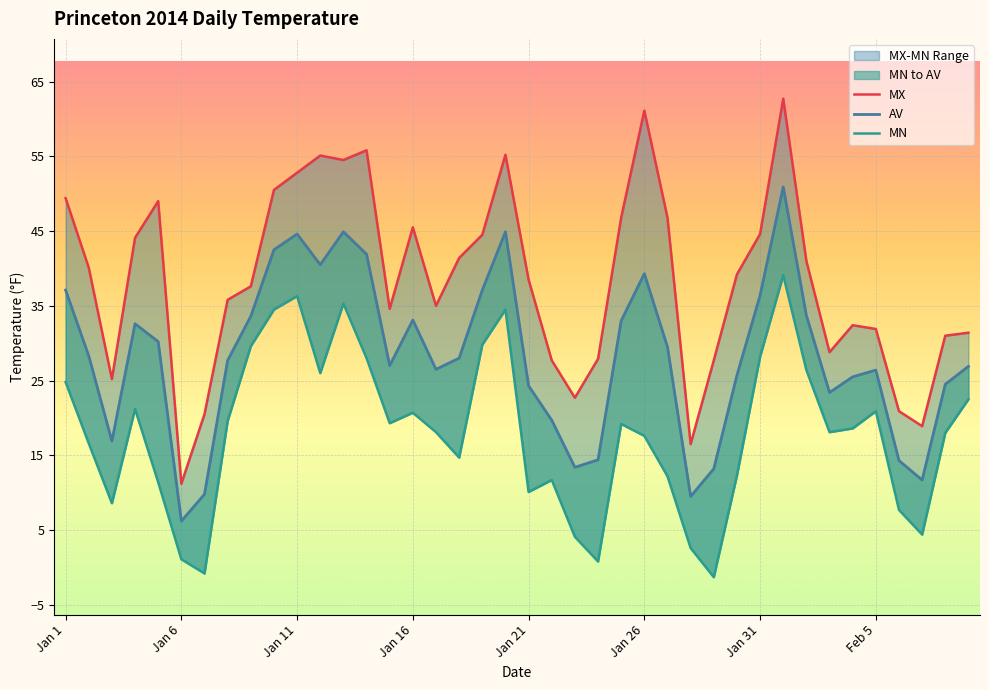

What is the difference between the second highest and second lowest values in the AV series?

35.4